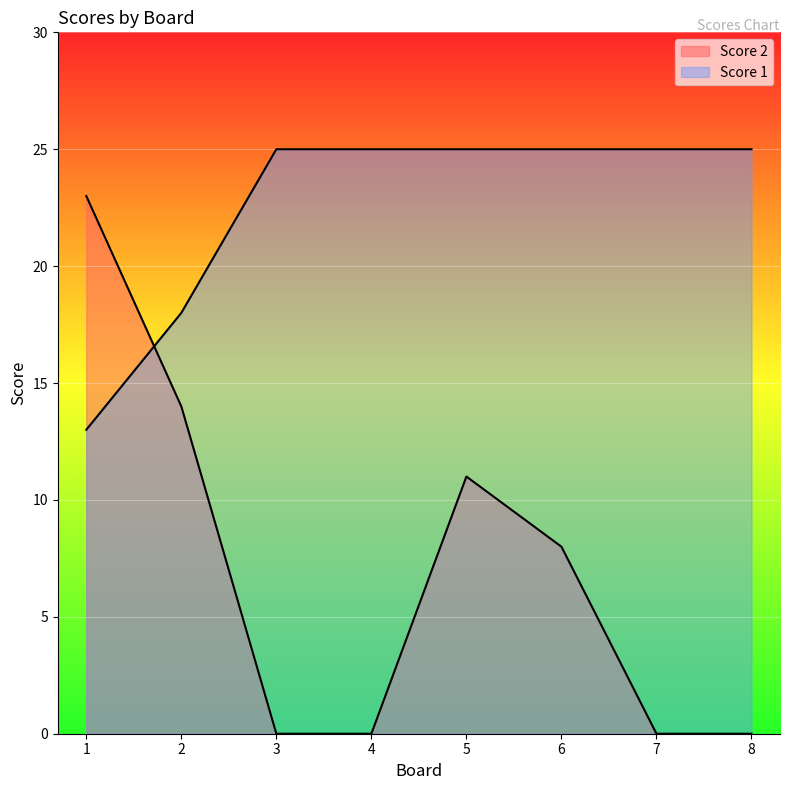

True or false: Score 2 and Score 1 cross at least once.

True